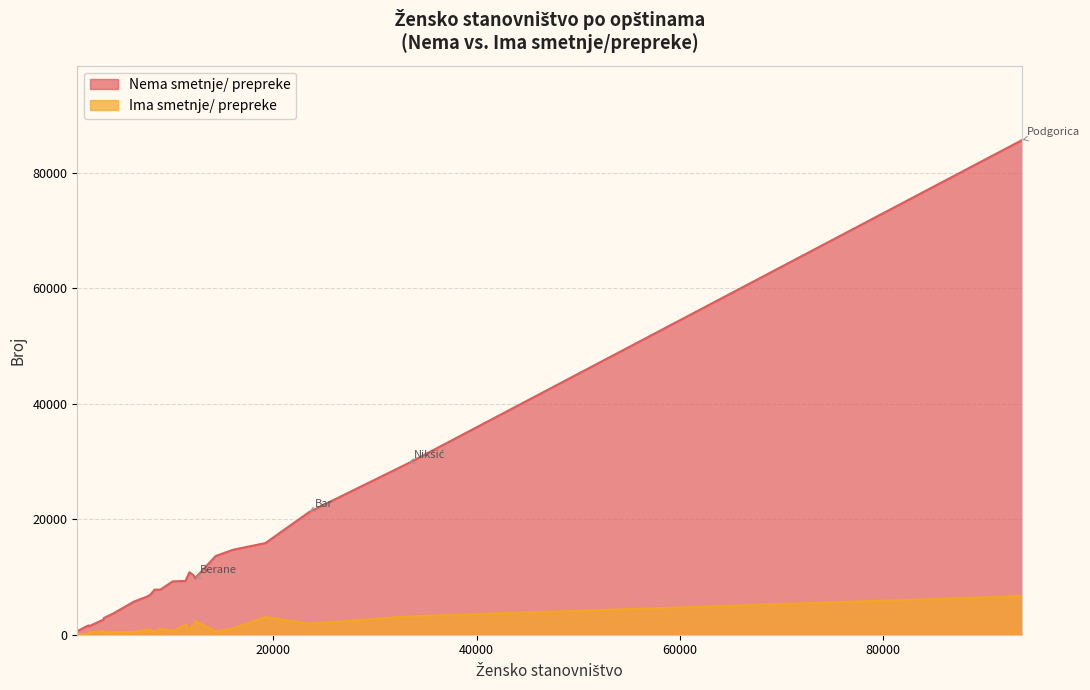

What value does the Ima smetnje/ prepreke series have at Andrijevica, to the nearest 100?

400